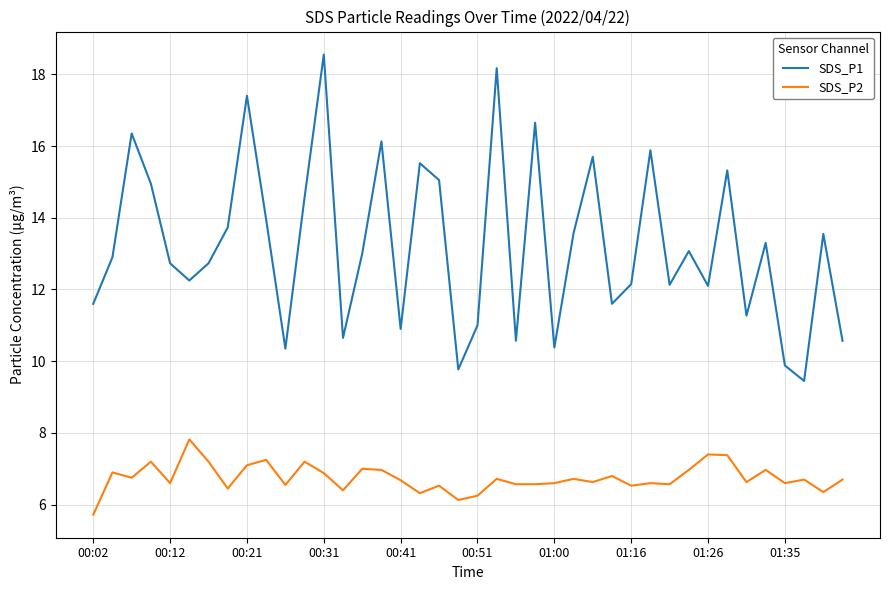

What is the maximum value shown in the chart?

18.6